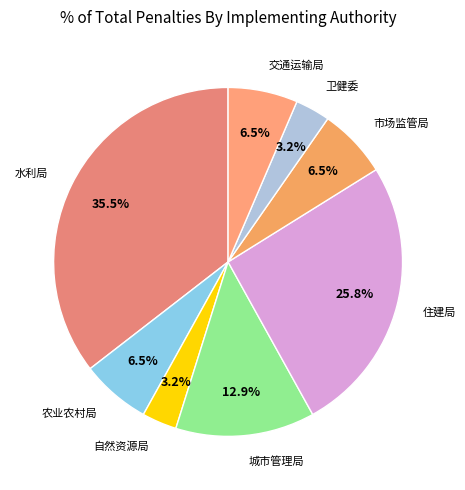

How many segments does this pie chart have?

8